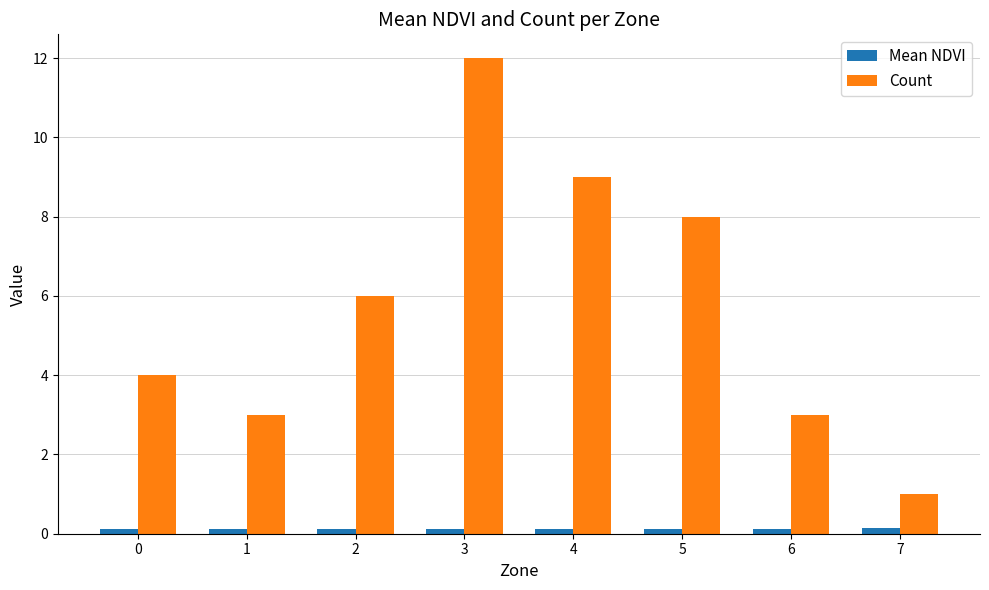

What is the average value of the Count series?

5.8